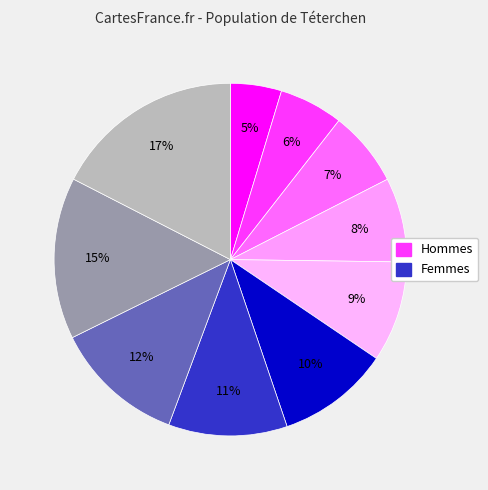

Count the number of slices in the pie.

10